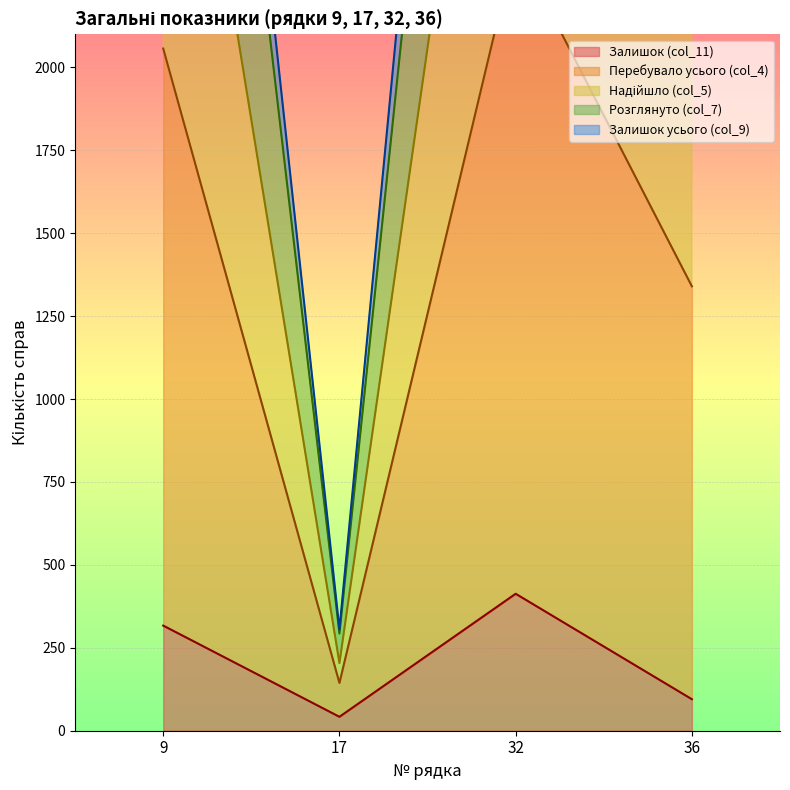

The Розглянуто (col_7) series shows 8513 at 32. True or false?

False